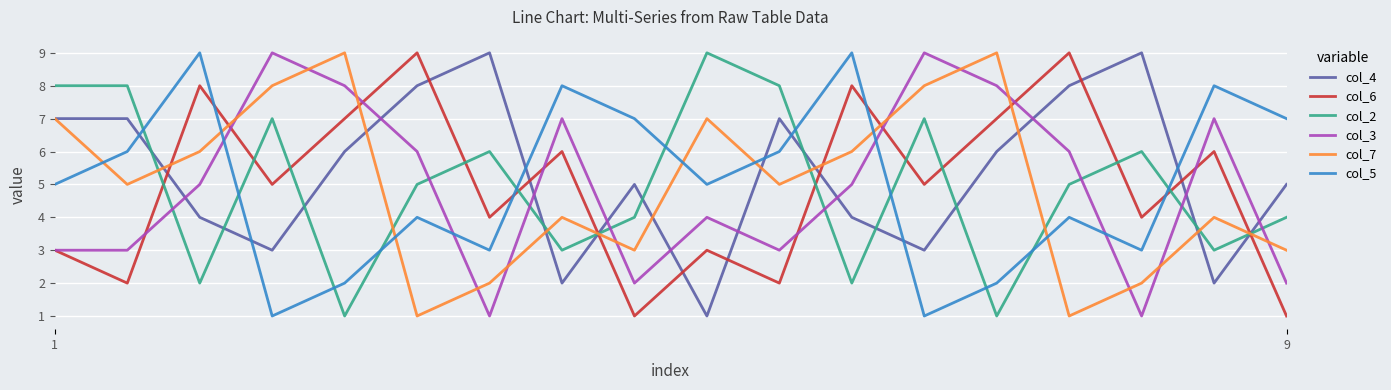

What is the greatest value displayed?

9